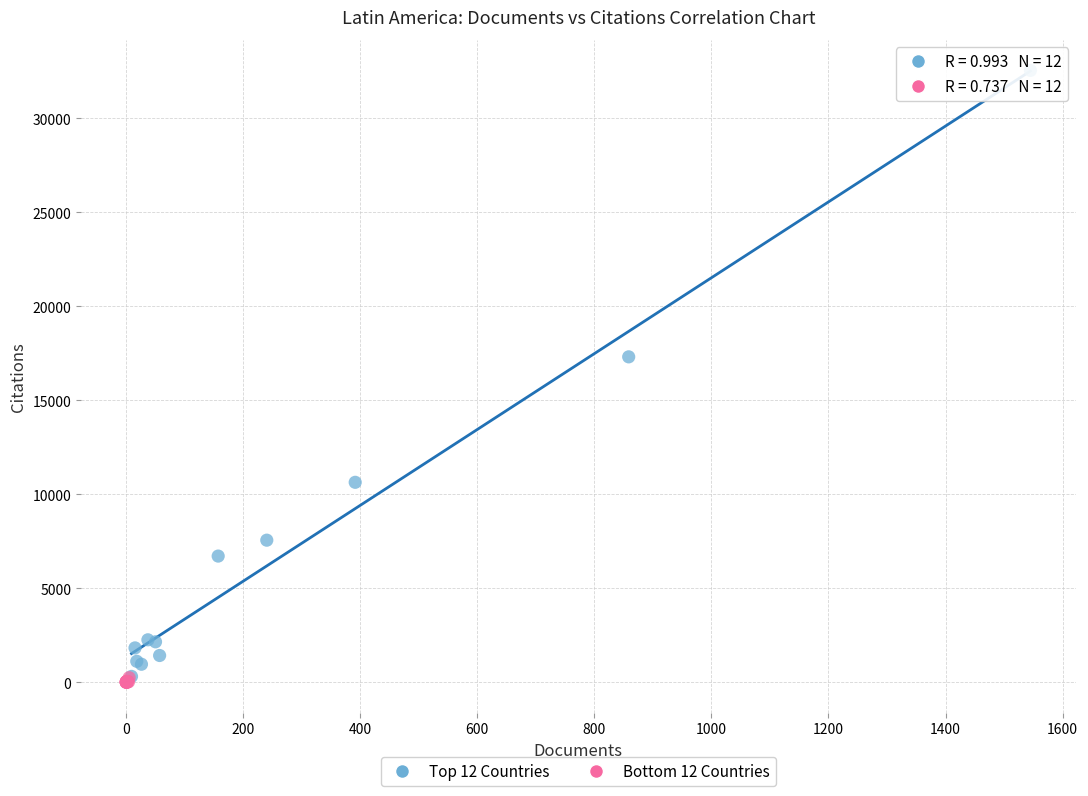

Which series has the widest spread of Y values?

Top 12 Countries